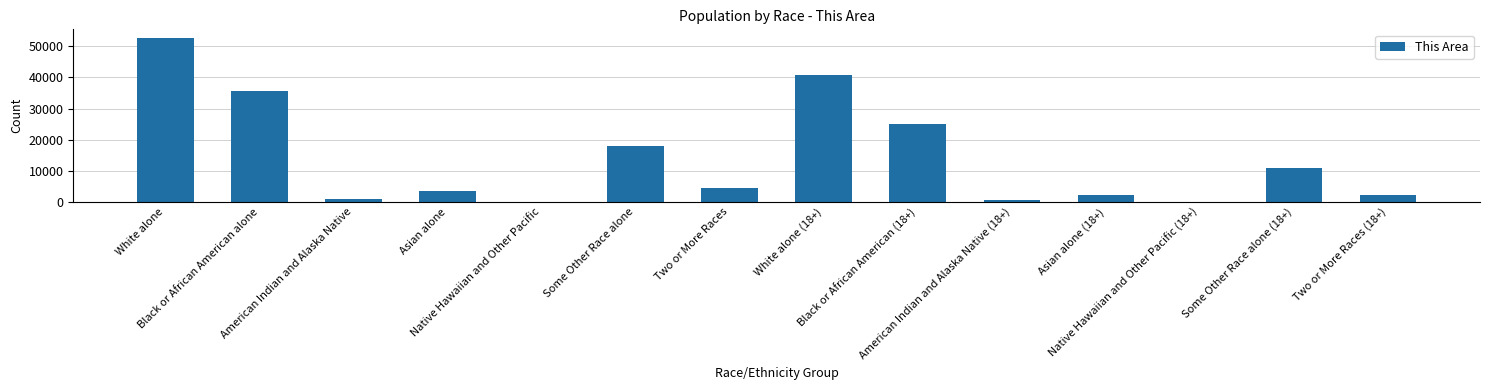

What is the sum of all values?

197482